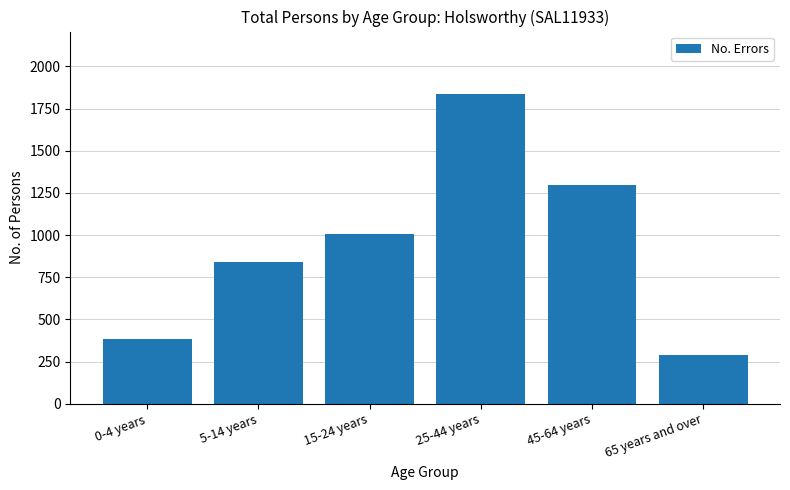

Reading right to left, extract all data points from this chart.

65 years and over=289	45-64 years=1296	25-44 years=1839	15-24 years=1006	5-14 years=842	0-4 years=384